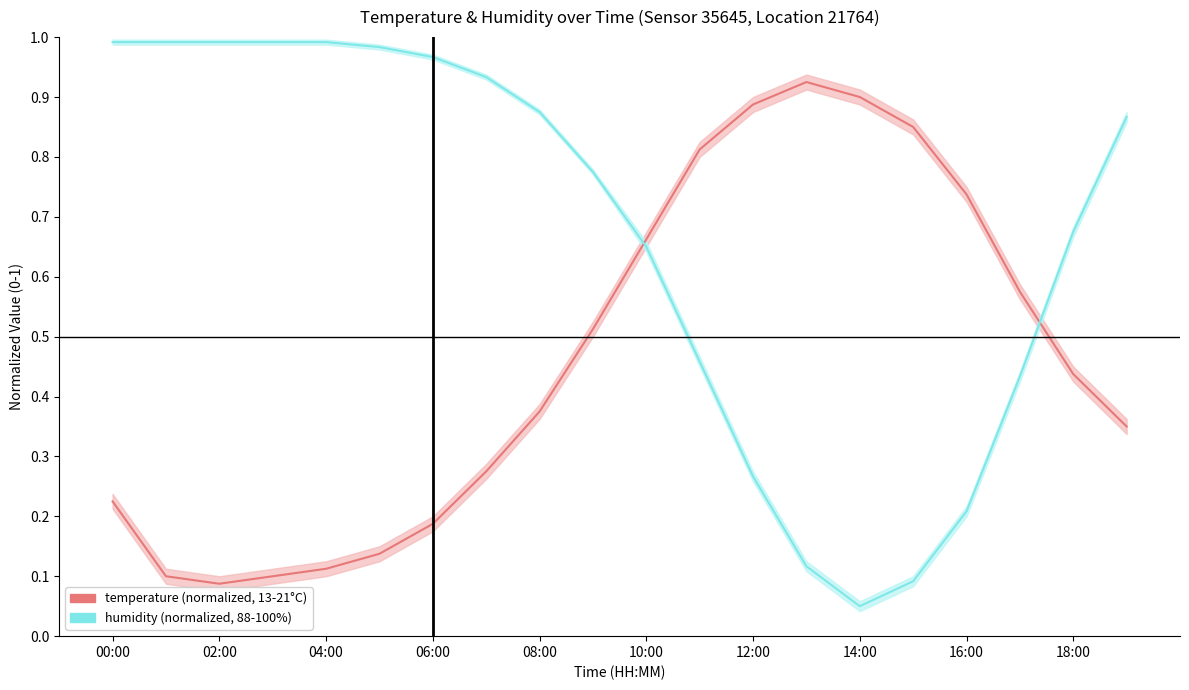

At which category is the sum across all series the highest?

10:00